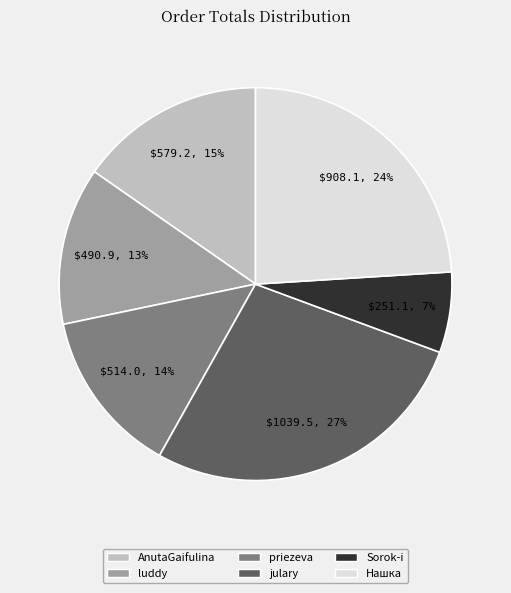

To the nearest percent, what percentage of the pie is julary?

27%